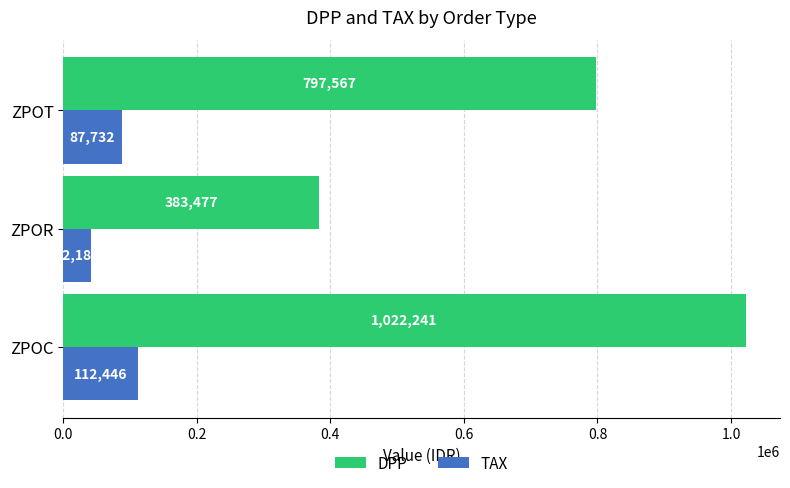

Where is DPP nearest to the value 702859?

ZPOT